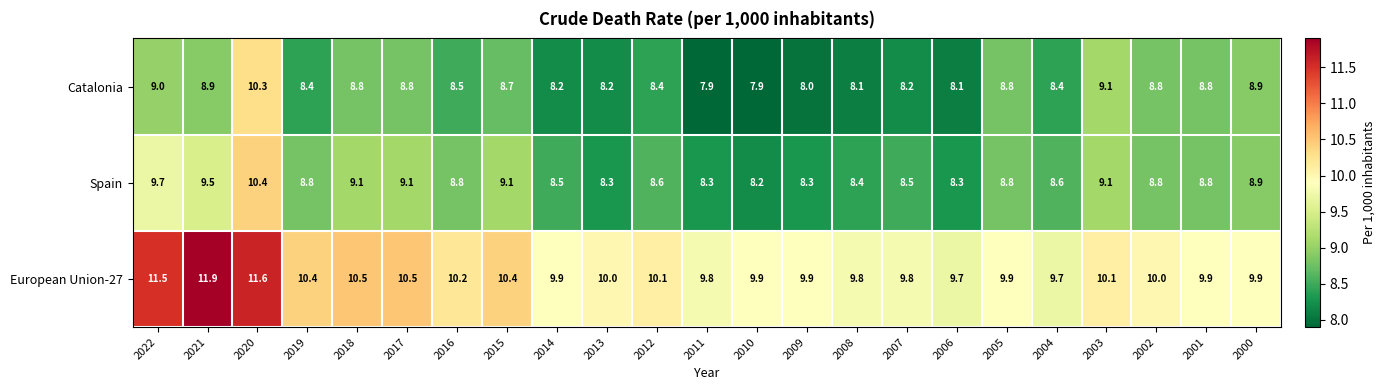

What is the minimum value for Spain?

8.2